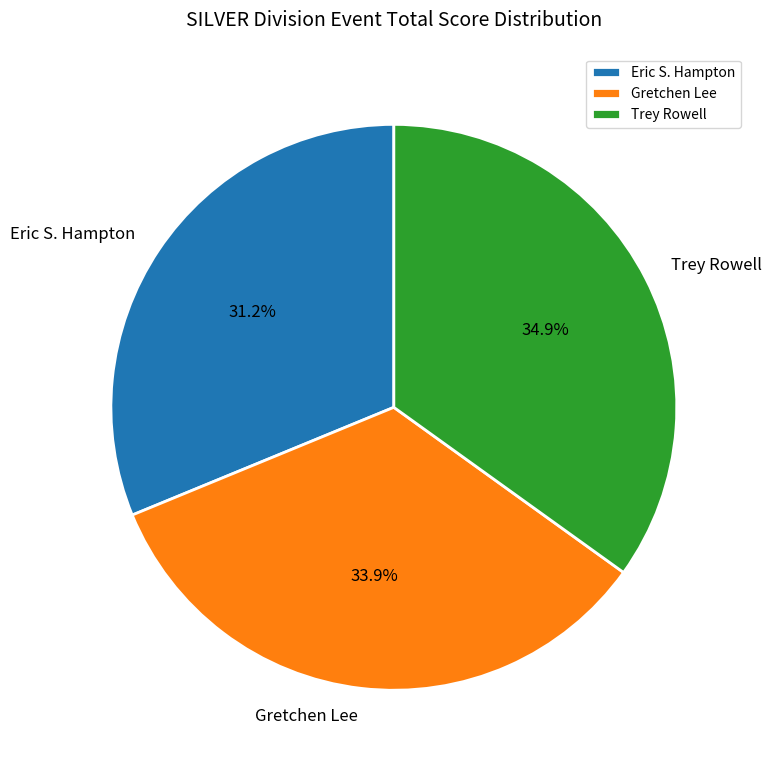

Which category has the biggest portion of the pie?

Trey Rowell